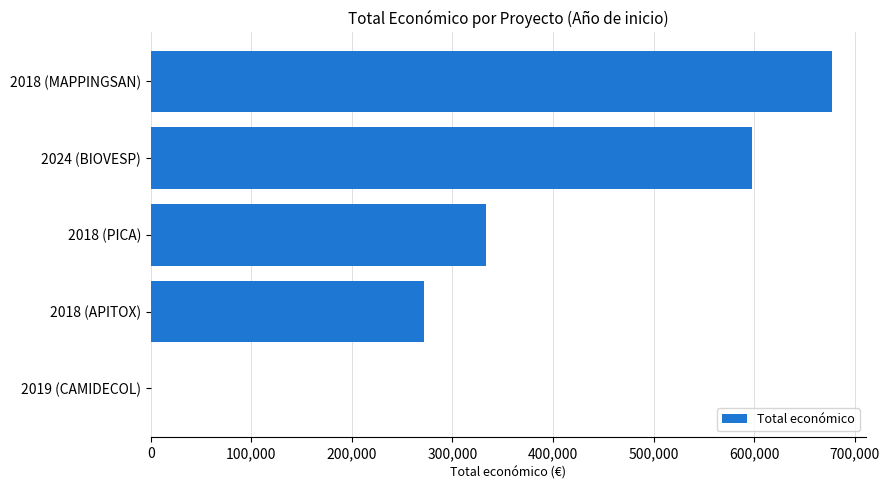

Is it true that the value at 2024 (BIOVESP) is 973622?

False